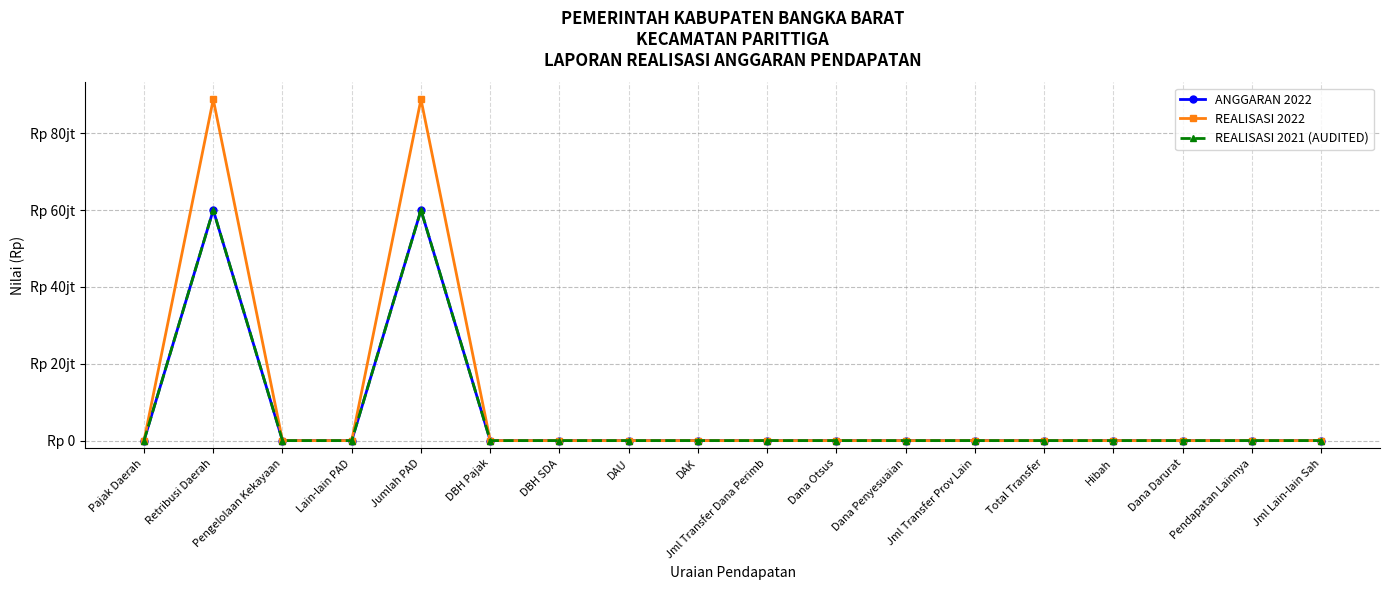

Is this an area chart (filled region under the line)?

No